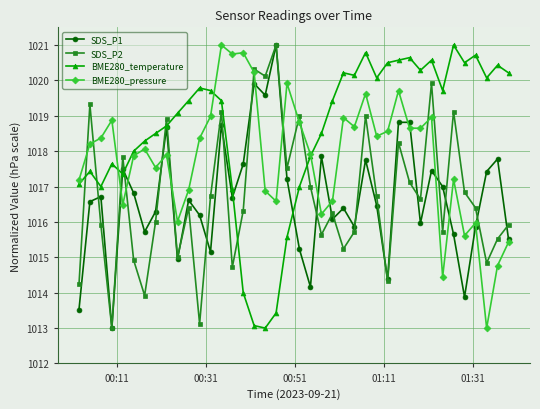

What is the greatest value displayed?

1021.0